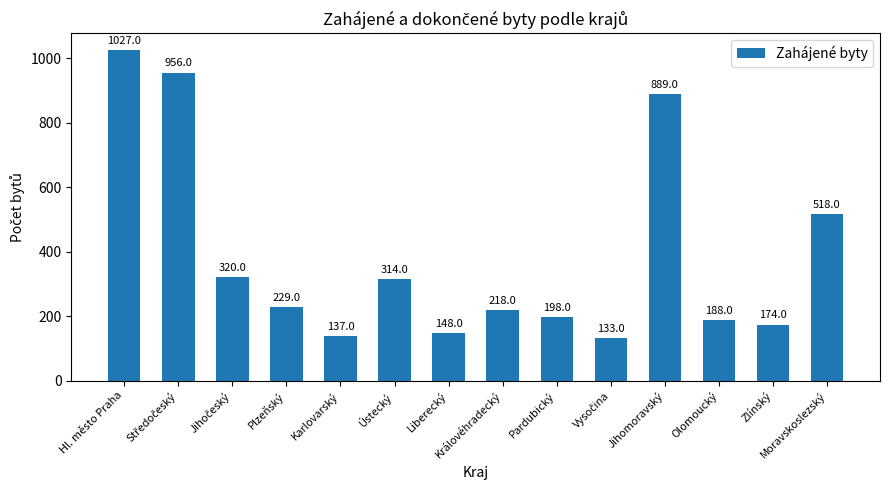

What is the average value?

389